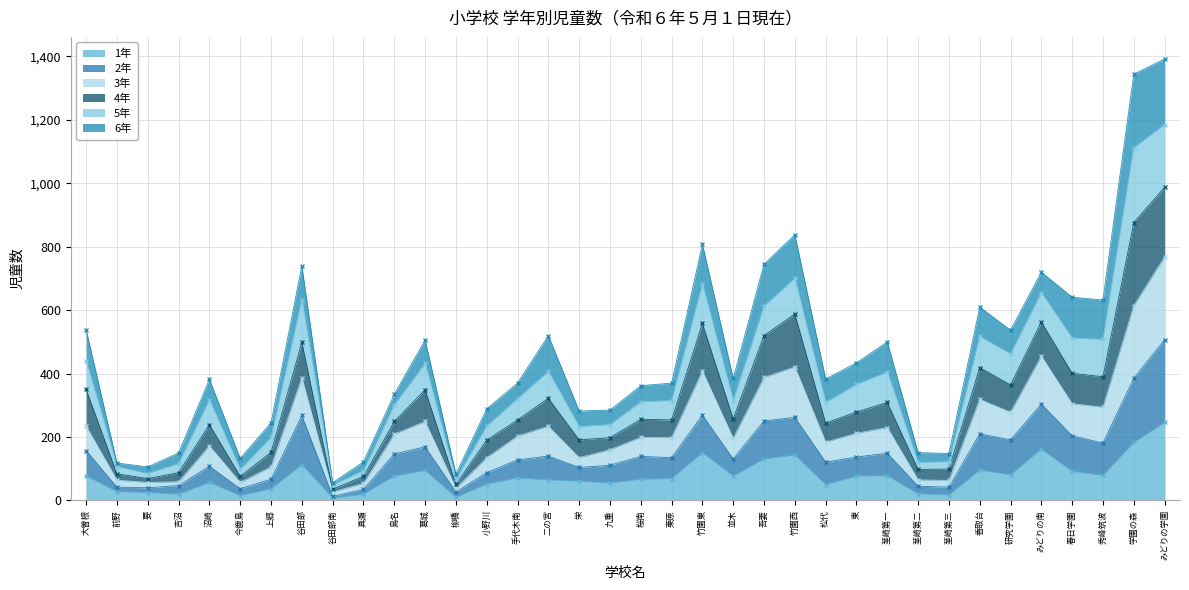

True or false: 2年 has more than 0 points higher than both neighbors.

True